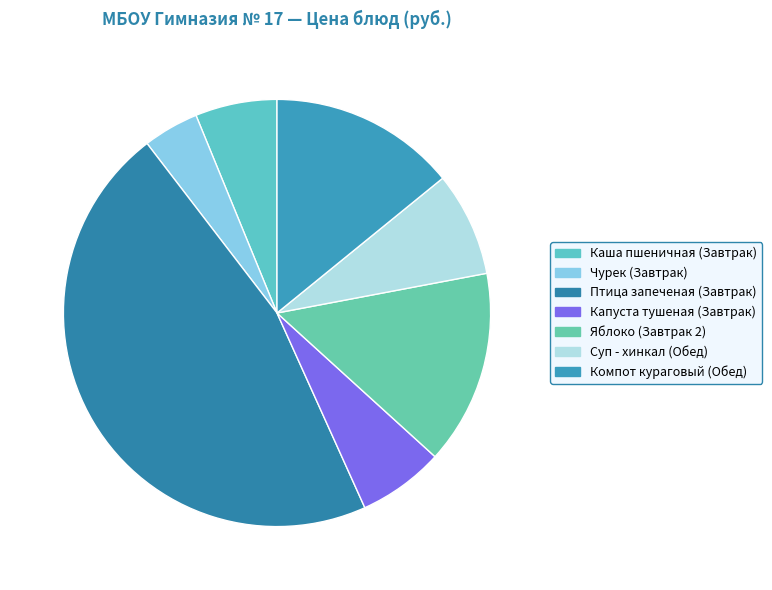

To the nearest percent, what percentage of the pie is Птица запеченая (Завтрак)?

46%